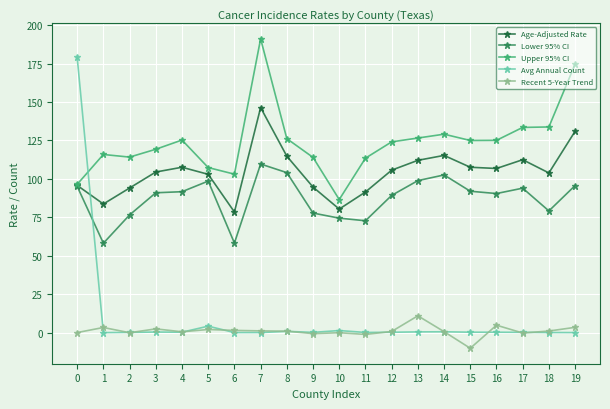

Does the chart have visible grid lines?

Yes